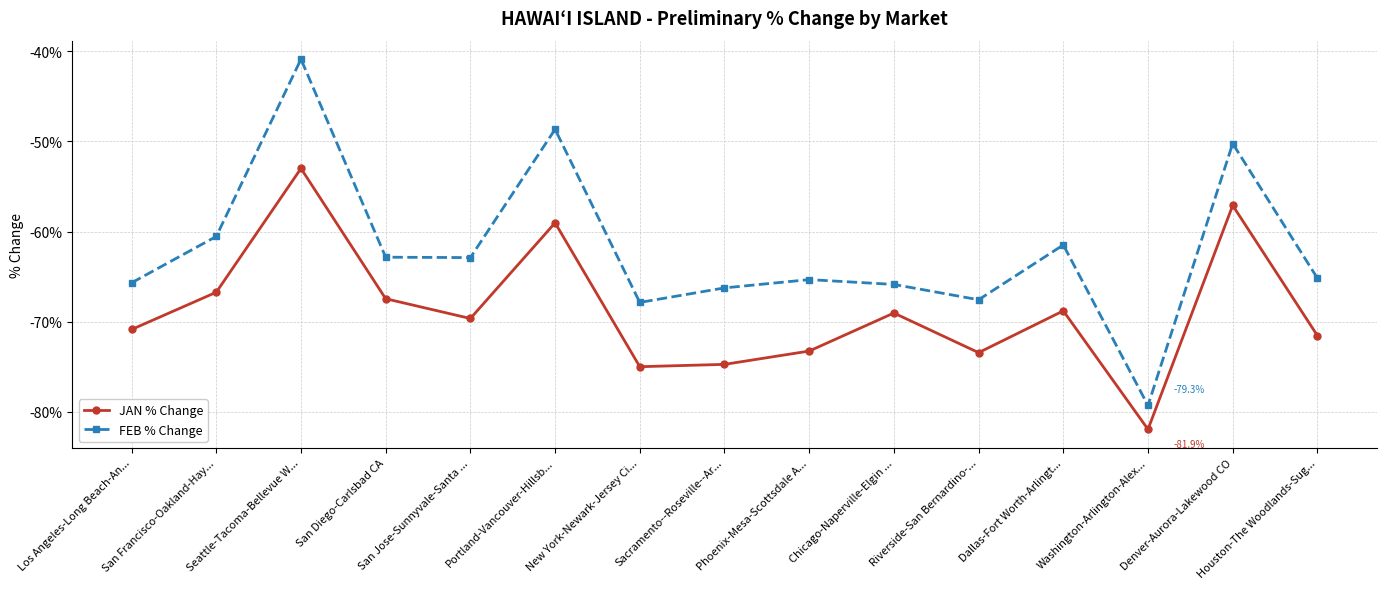

True or false: JAN % Change and FEB % Change intersect in this chart.

False